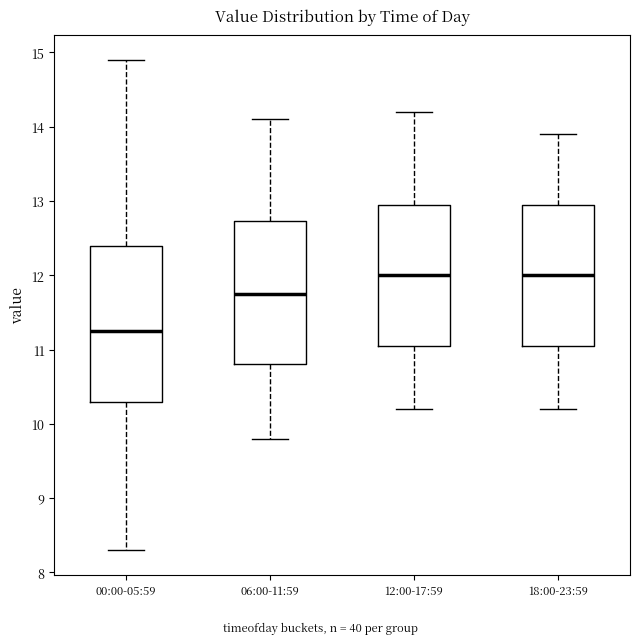

Reading left to right, read every box against the y-axis: the position of its median line, the range the box covers, and the ends of its whiskers. The values are not printed on the chart, so give them approximately, as read against the axis.

00:00-05:59: median 11.3, box 10.3 to 12.4, whiskers 8.3 to 14.9
06:00-11:59: median 11.8, box 10.8 to 12.7, whiskers 9.8 to 14.1
12:00-17:59: median 12.0, box 11.1 to 13.0, whiskers 10.2 to 14.2
18:00-23:59: median 12.0, box 11.1 to 13.0, whiskers 10.2 to 13.9